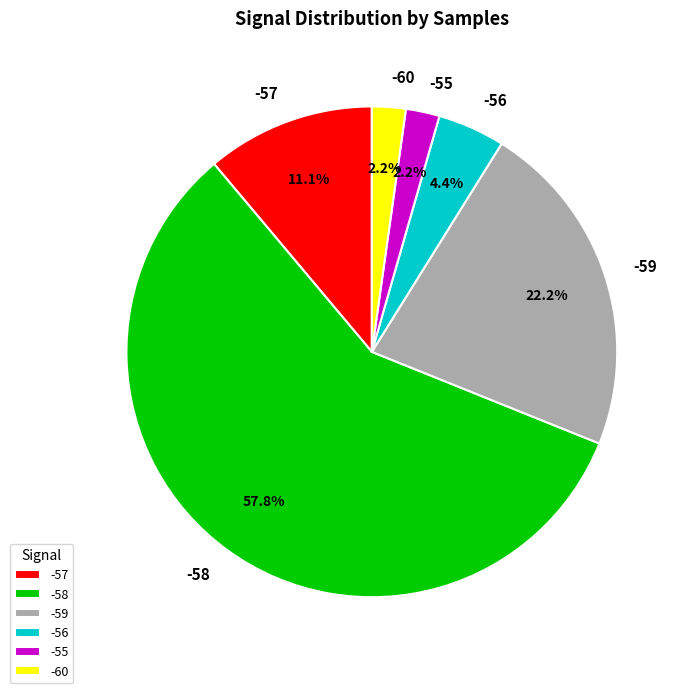

Is -58 the majority of the pie?

Yes